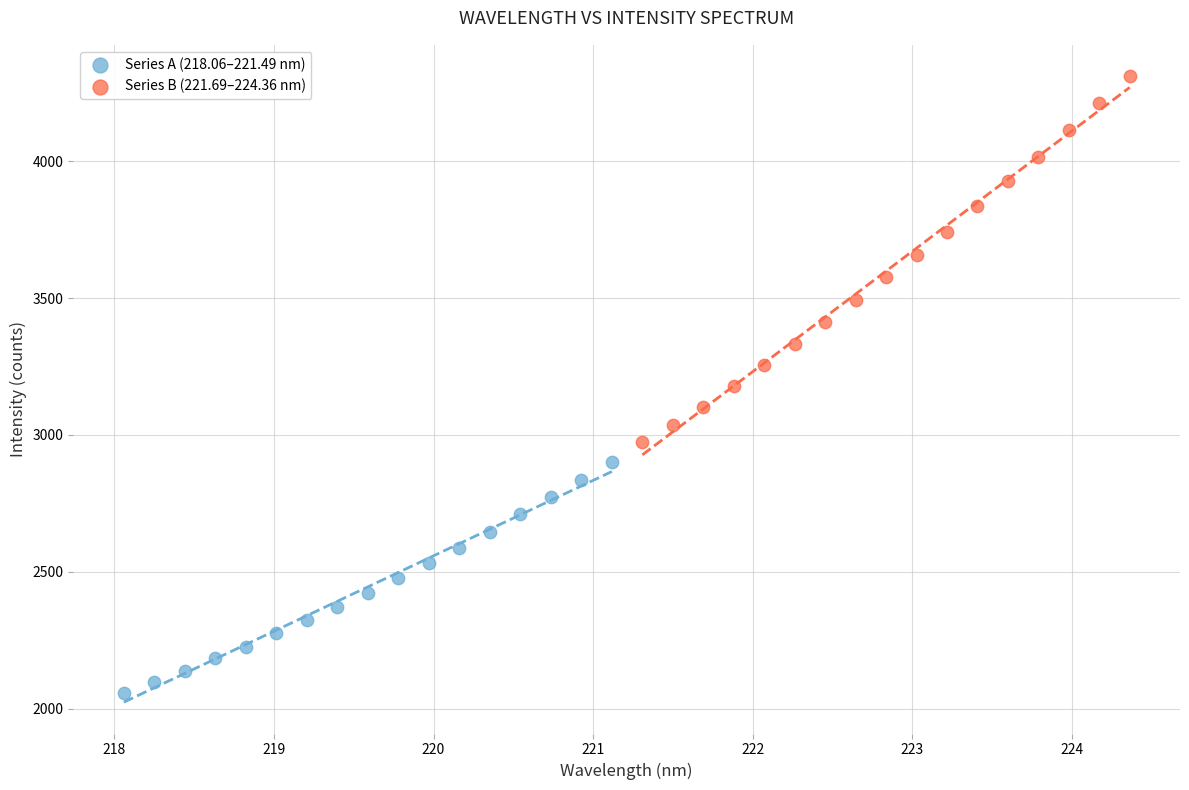

What are all the series names shown in the legend?

Series A (218.06–221.49 nm), Series B (221.69–224.36 nm)